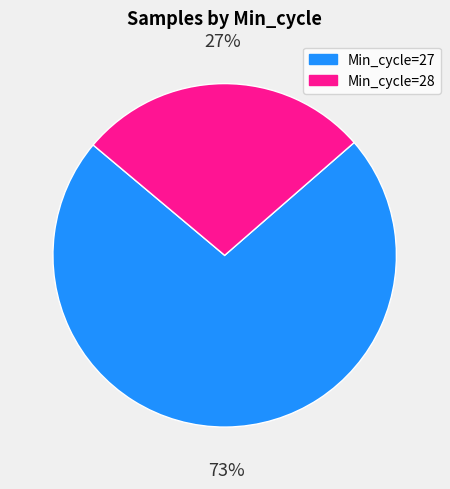

How many slices are in this pie chart?

2